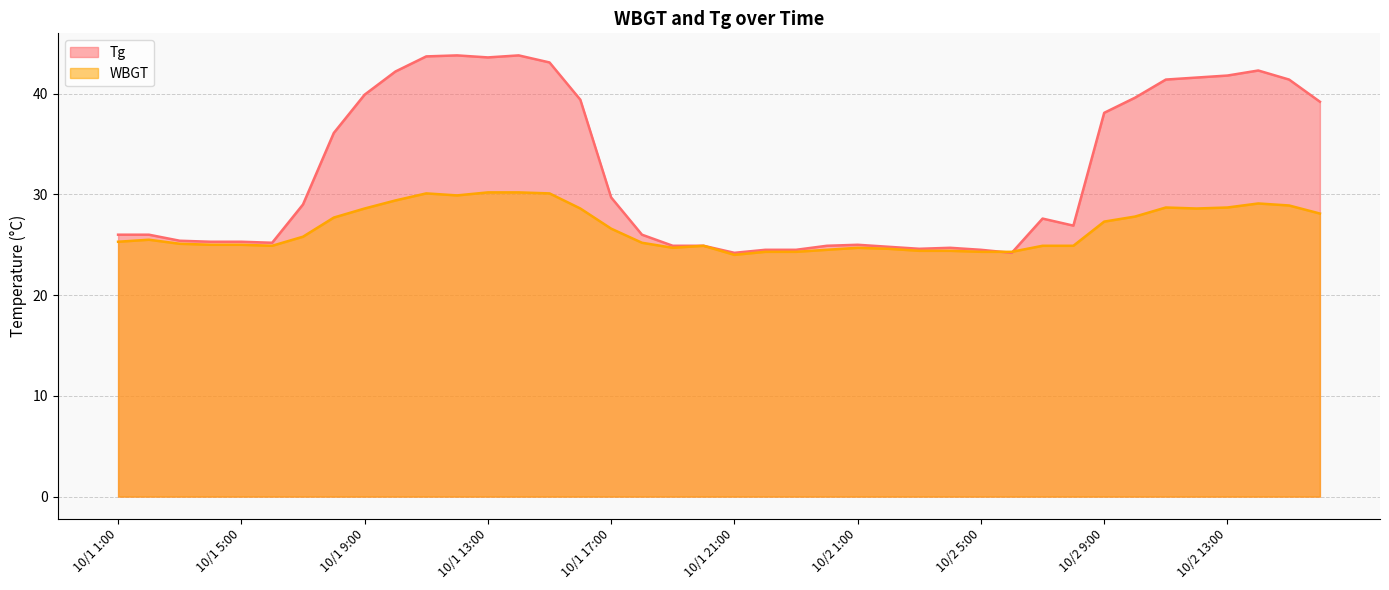

How many data points in Tg are less than 27?

20